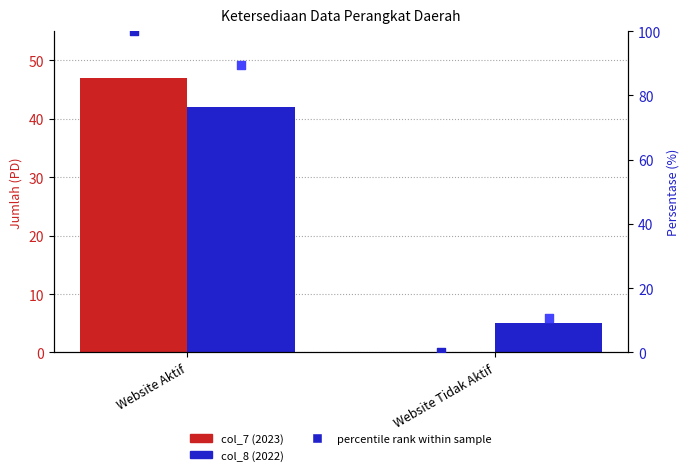

Which series has the largest total across all categories?

percentile 2023